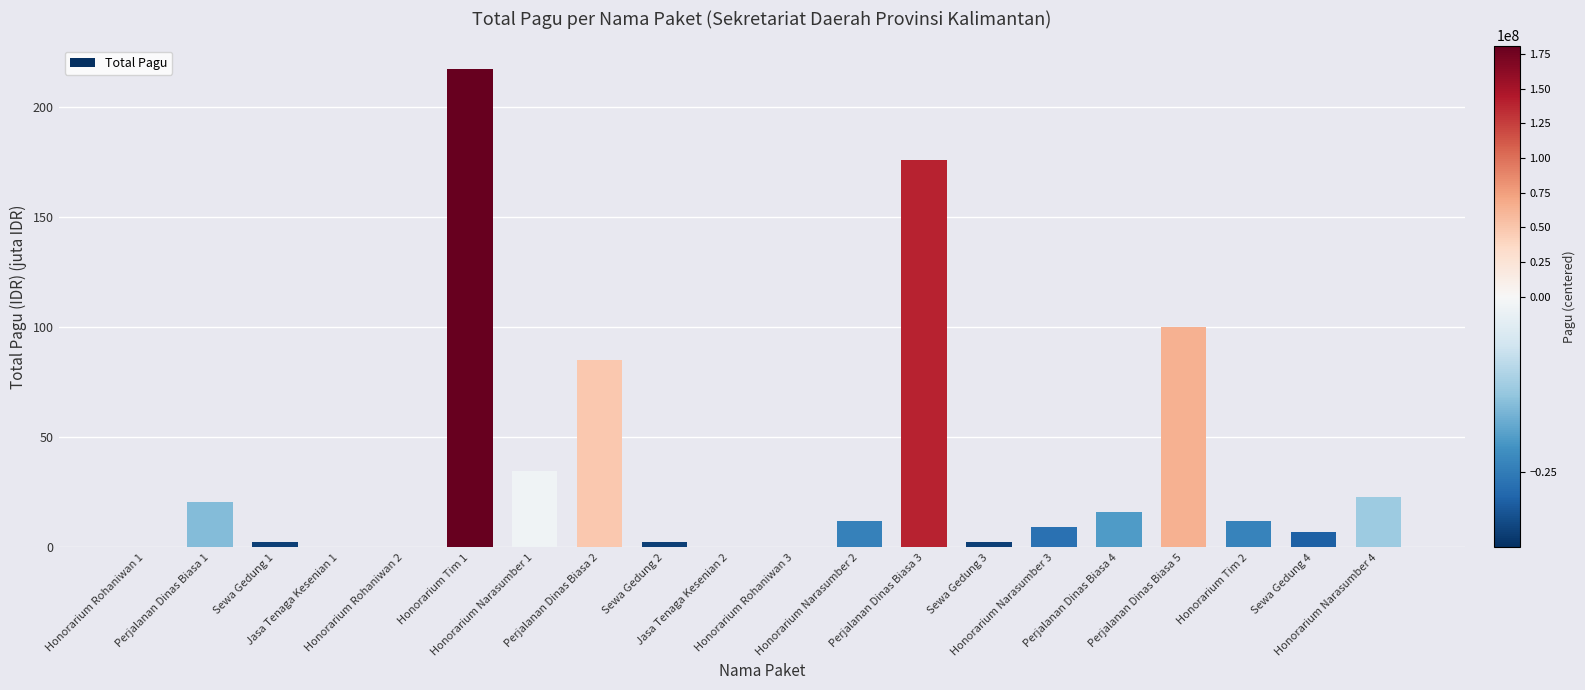

What value does the data have at Honorarium Narasumber 4?

23.1